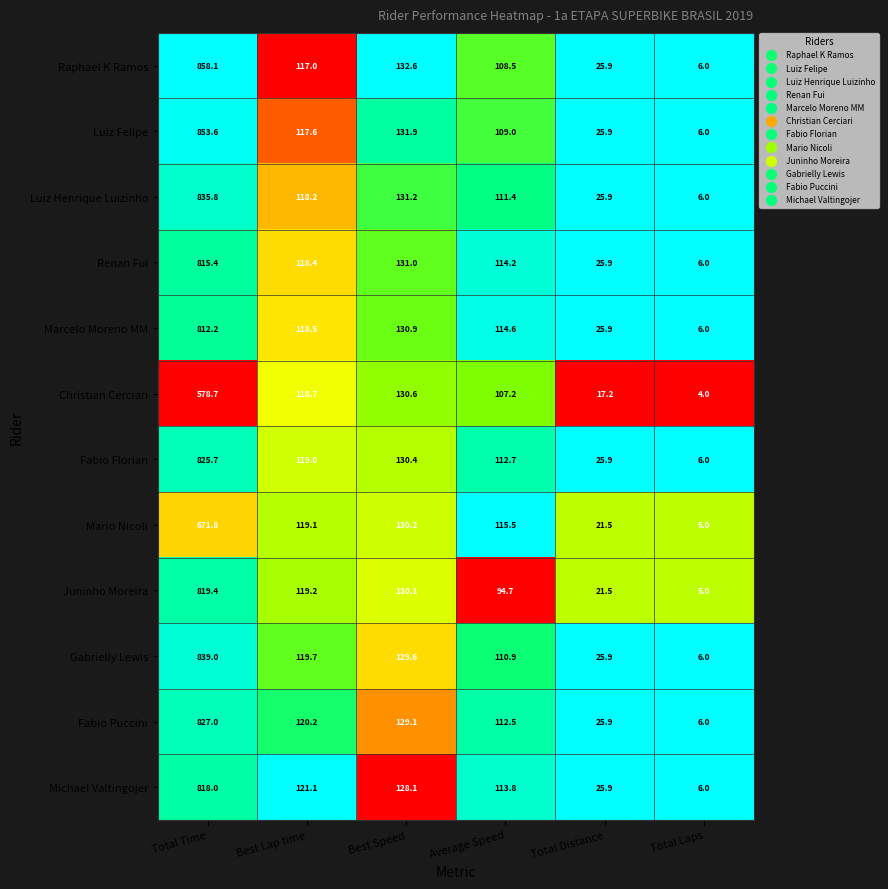

What is the difference between the maximum and minimum values in the Renan Fui series?

809.4